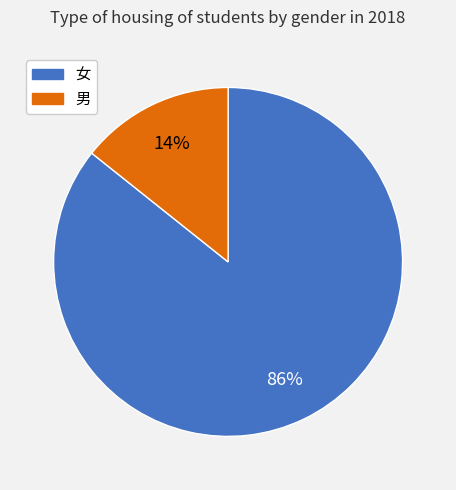

True or false: 女 accounts for 78% of the total.

False